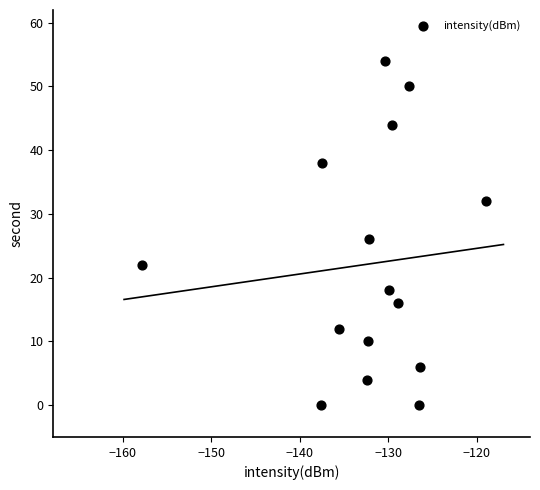

What Y value in the scatter plot is closest to 27?

26